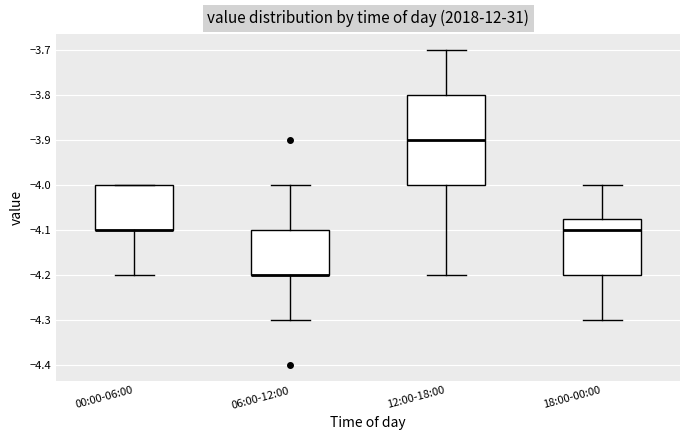

Reading left to right, read every box against the y-axis: the position of its median line, the range the box covers, and the ends of its whiskers. The values are not printed on the chart, so give them approximately, as read against the axis.

00:00-06:00: median -4.10 (drawn on the box's lower edge), box -4.10 to -4.00, whiskers -4.20 to -4.00
06:00-12:00: median -4.20 (drawn on the box's lower edge), box -4.20 to -4.10, whiskers -4.30 to -4.00
12:00-18:00: median -3.90, box -4.00 to -3.80, whiskers -4.20 to -3.70
18:00-00:00: median -4.10, box -4.20 to -4.07, whiskers -4.30 to -4.00